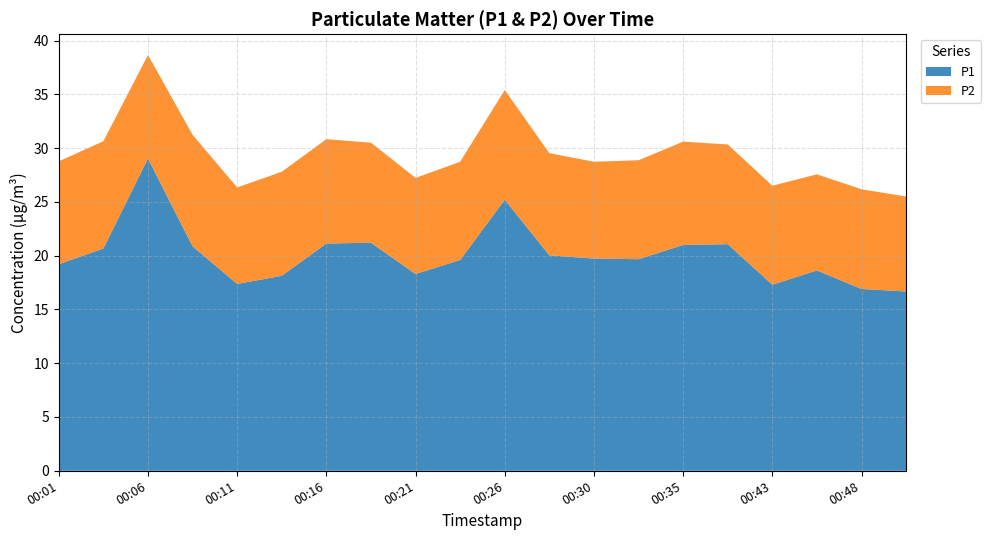

Reading left to right, what are all the values shown in this chart?

P1: 19.2	20.7	29.0	20.9	17.4	18.1	21.1	21.2	18.3	19.6	25.2	20.0	19.7	19.7	21.0	21.1	17.3	18.6	16.9	16.7
P2: 9.6	10.0	9.6	10.4	9.0	9.7	9.7	9.3	8.9	9.1	10.2	9.5	9.0	9.2	9.6	9.3	9.2	8.9	9.3	8.8